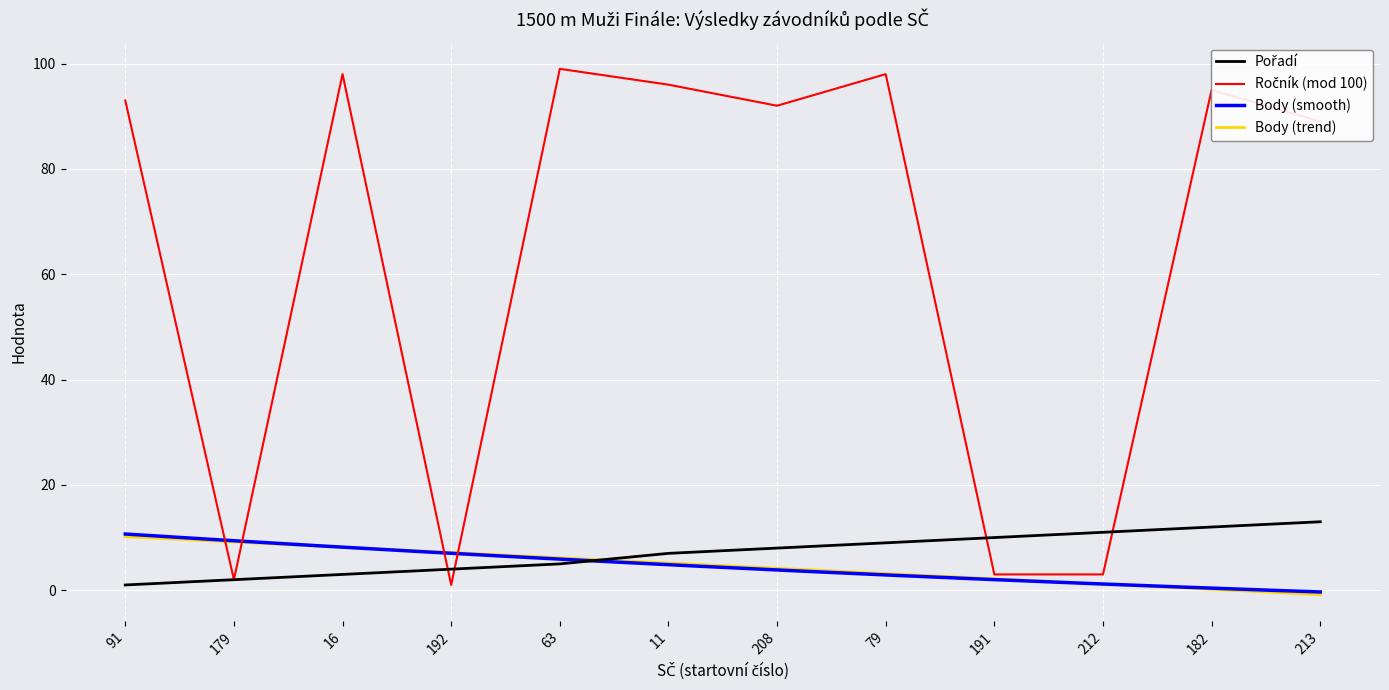

Reading right to left, list all the values displayed in this chart.

Pořadí: 13.0	12.0	11.0	10.0	9.0	8.0	7.0	5.0	4.0	3.0	2.0	1.0
Ročník: 89.0	95.0	3.0	3.0	98.0	92.0	96.0	99.0	1.0	98.0	2.0	93.0
Body: -0.8	0.2	1.2	2.2	3.2	4.2	5.2	6.2	7.2	8.2	9.2	10.2